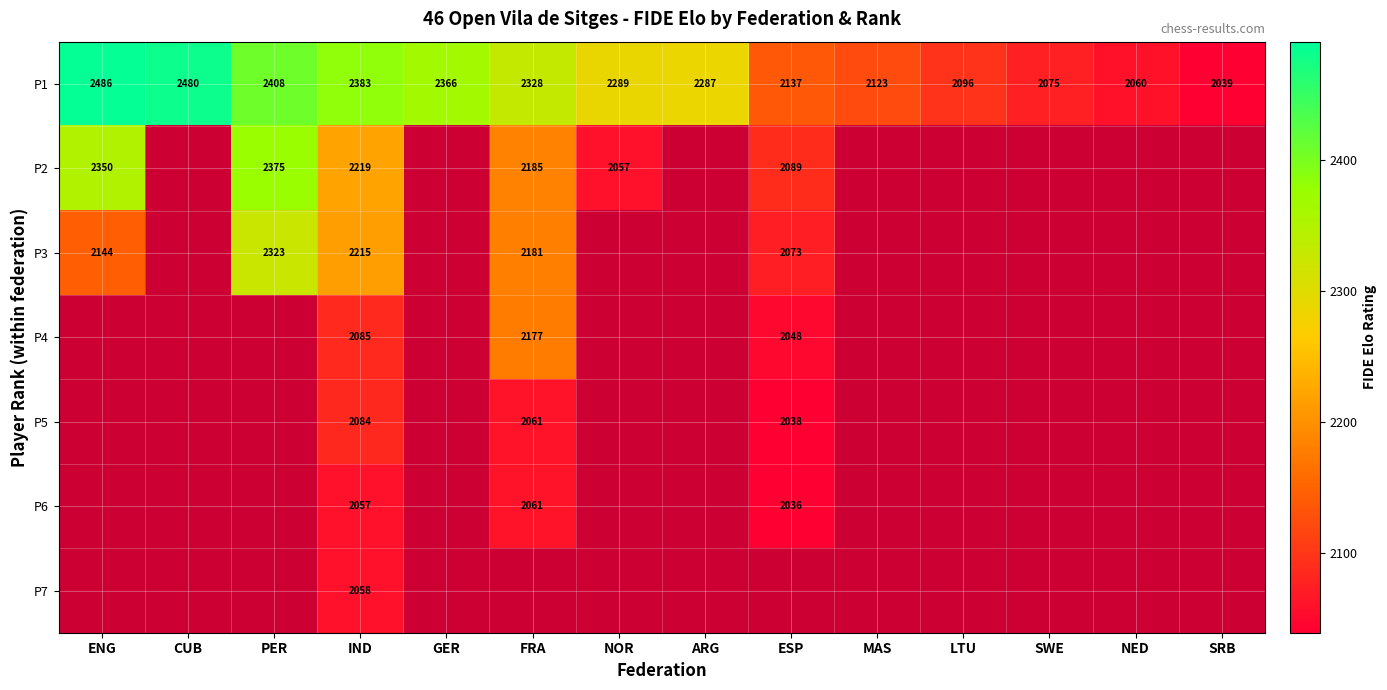

Is the value of P2 at NOR greater than the value of P1 at IND?

No